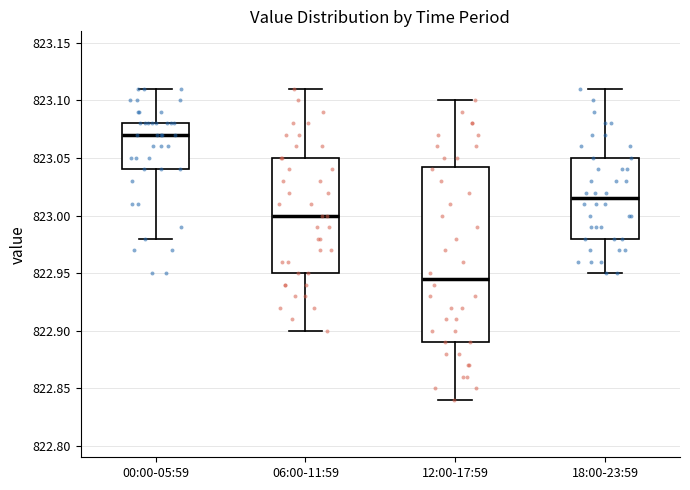

Reading left to right, read every box against the y-axis: the position of its median line, the range the box covers, and the ends of its whiskers. The values are not printed on the chart, so give them approximately, as read against the axis.

00:00-05:59: median 823.070, box 823.040 to 823.080, whiskers 822.980 to 823.110
06:00-11:59: median 823.000, box 822.950 to 823.050, whiskers 822.900 to 823.110
12:00-17:59: median 822.945, box 822.890 to 823.045, whiskers 822.840 to 823.100
18:00-23:59: median 823.015, box 822.980 to 823.050, whiskers 822.950 to 823.110